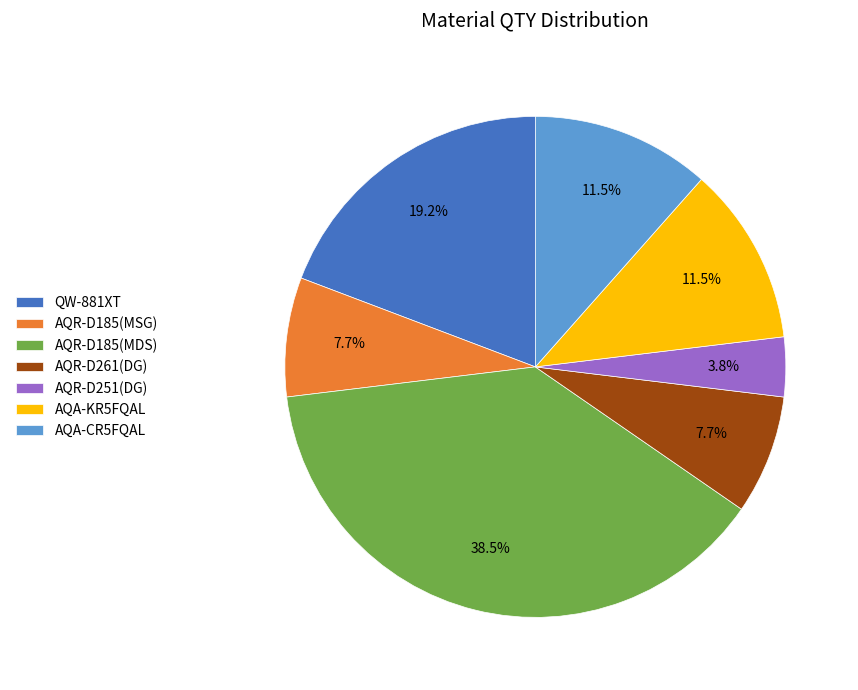

Which slice is the smallest?

AQR-D251(DG)